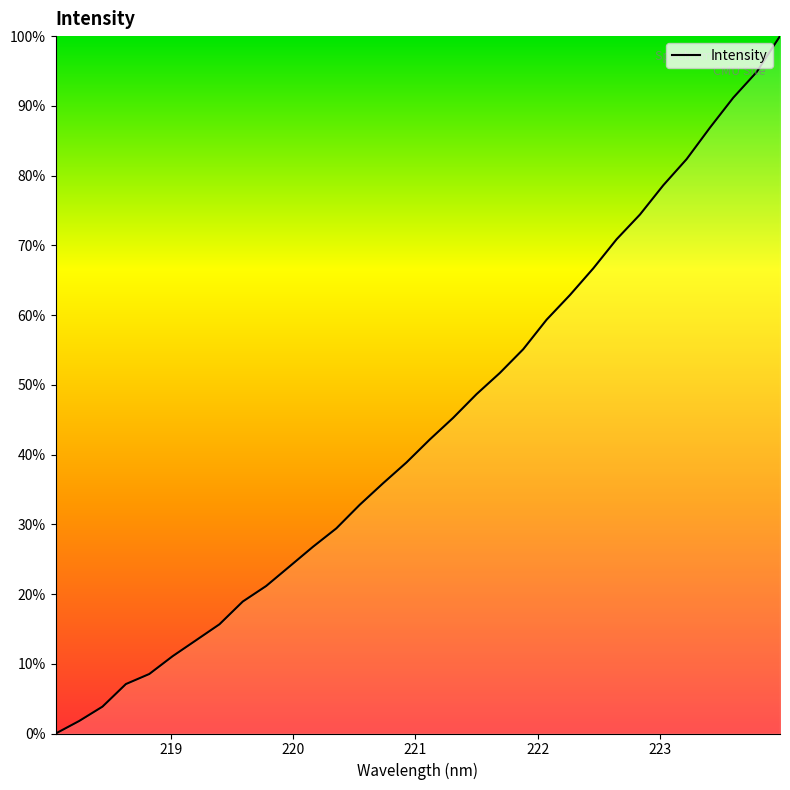

What is the difference between the maximum and minimum values?

100.0